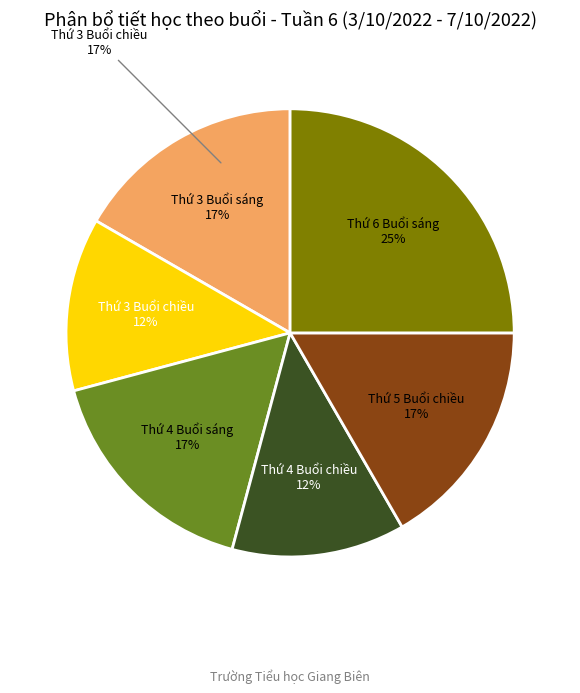

How many segments does this pie chart have?

6